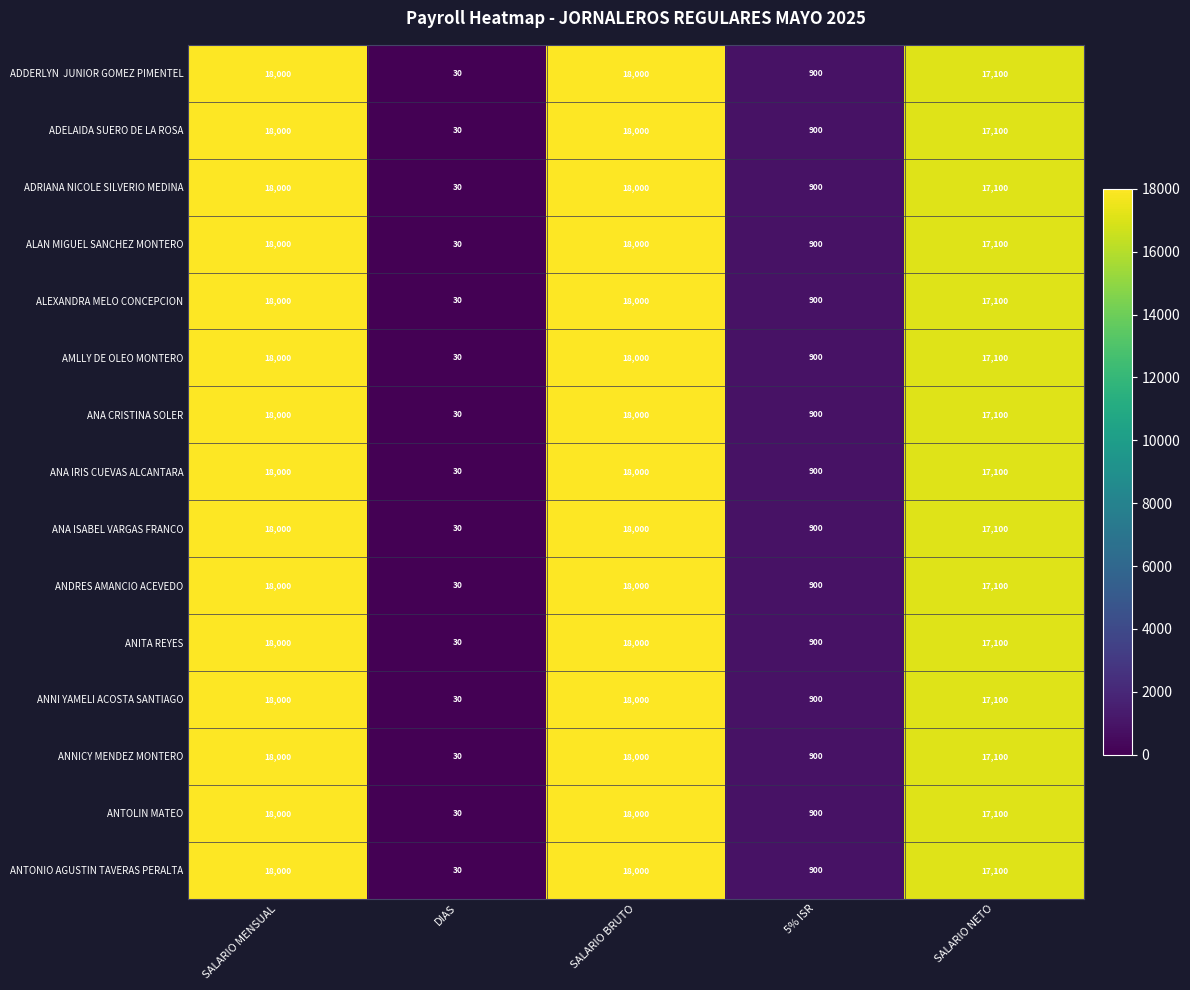

True or false: ANNICY MENDEZ MONTERO has a value of 619 at 5% ISR.

False